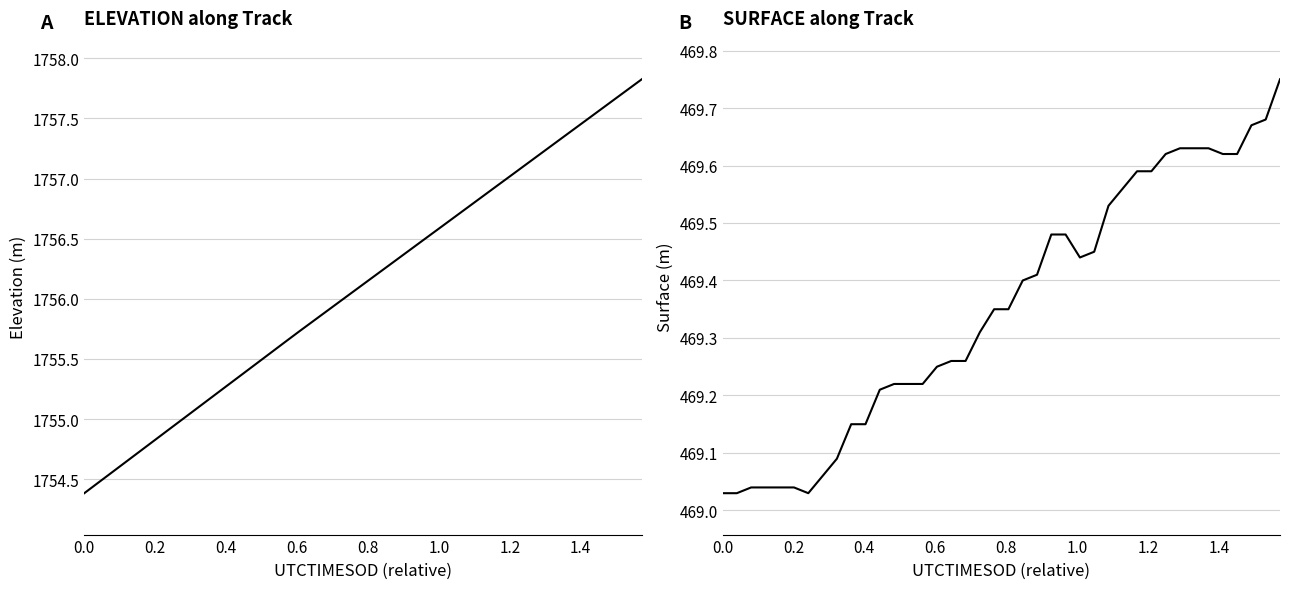

What is the lowest value of the ELEVATION series?

1754.4